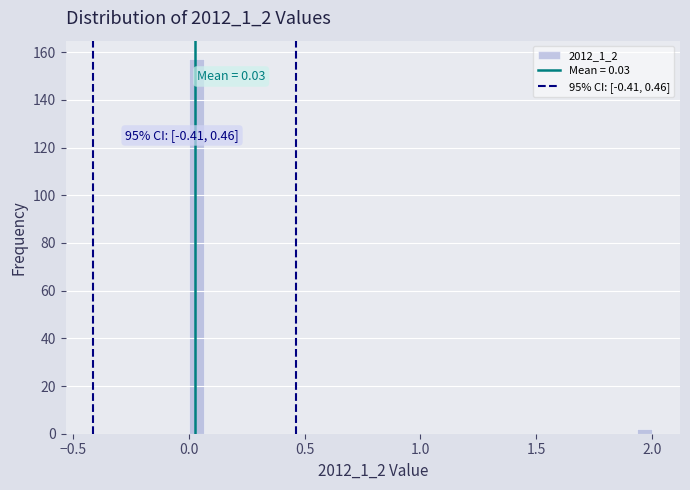

Around what value on the x-axis is the tallest bar? Give the approximate position of its centre, as read against the axis.

0.05